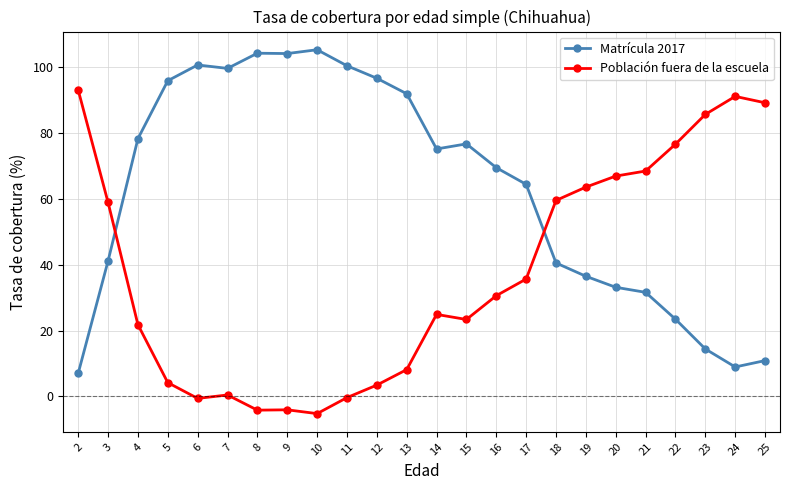

How many distinct data groups are displayed?

2